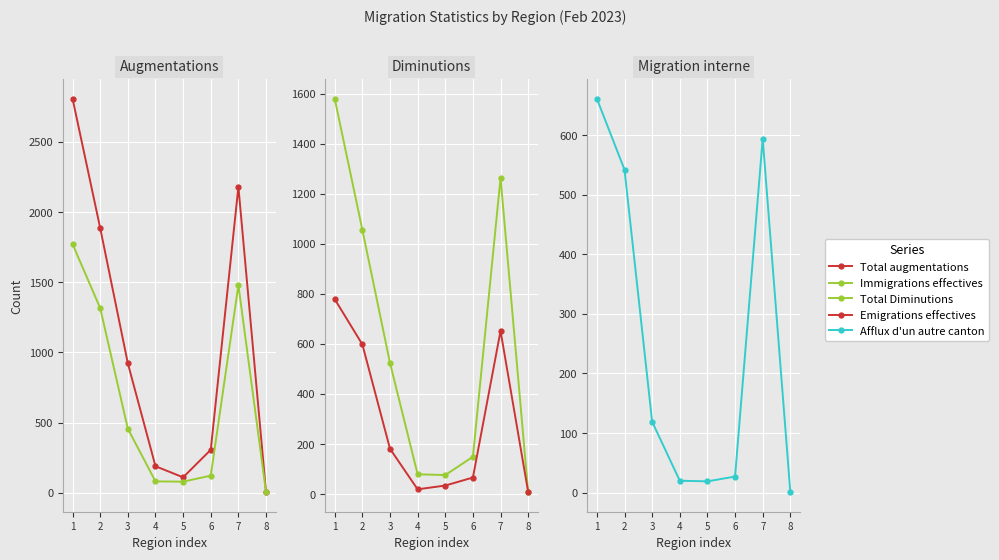

What is the value of the Total augmentations point at the 1st from the left?

2807